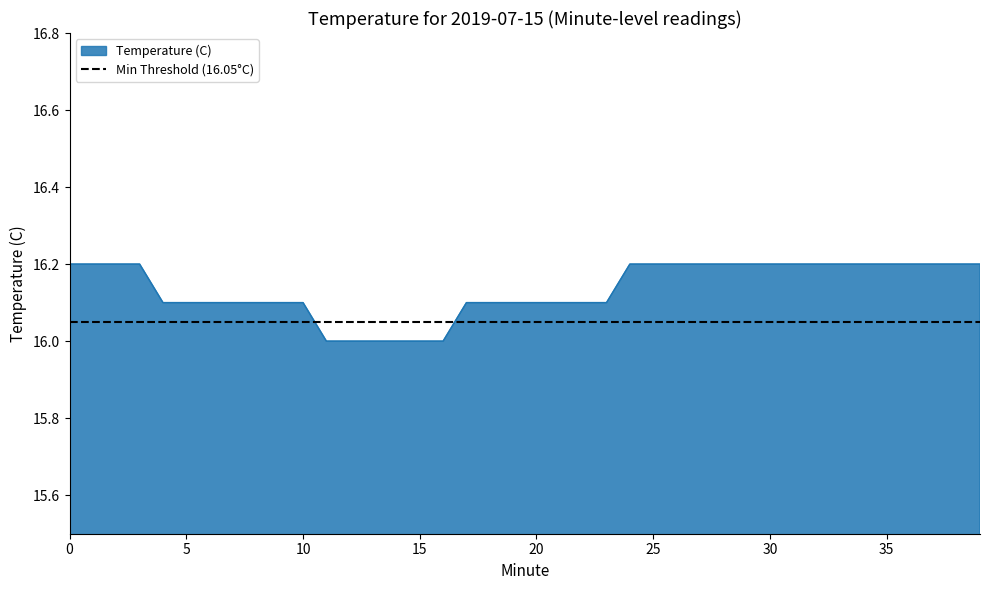

List the labels in order of value, smallest first.

11, 12, 13, 14, 15, 16, 4, 5, 6, 7, 8, 9, 10, 17, 18, 19, 20, 21, 22, 23, 0, 1, 2, 3, 24, 25, 26, 27, 28, 29, 30, 31, 32, 33, 34, 35, 36, 37, 38, 39